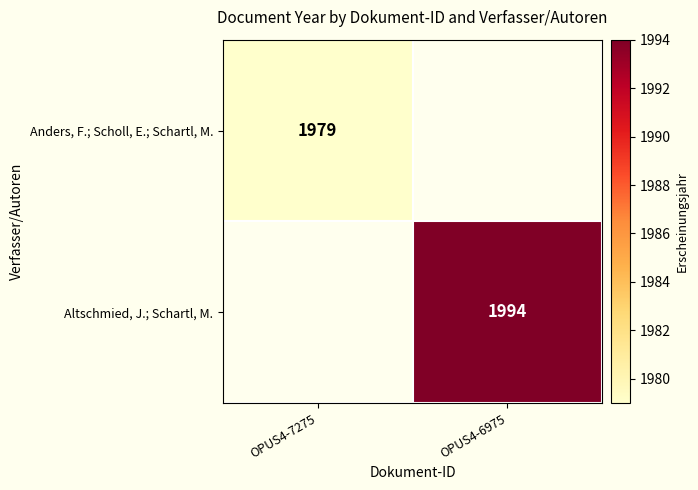

Is the value of Anders, F.; Scholl, E.; Schartl, M. at OPUS4-7275 greater than the value of Altschmied, J.; Schartl, M. at OPUS4-6975?

No